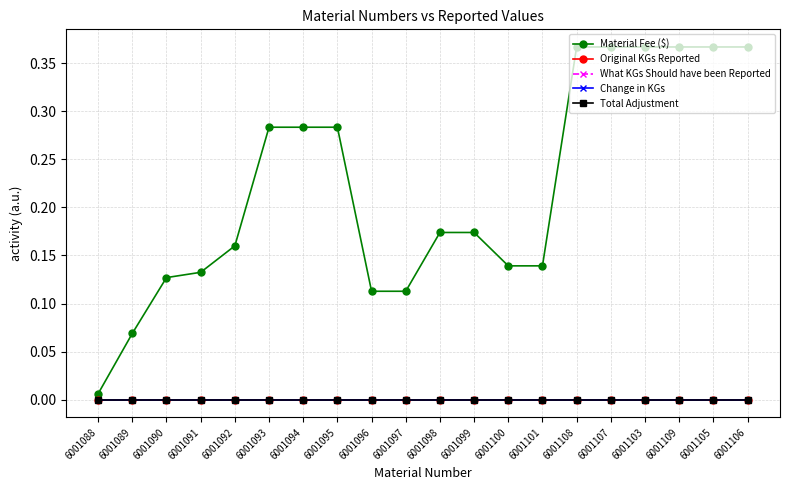

Is this an area chart (filled region under the line)?

No